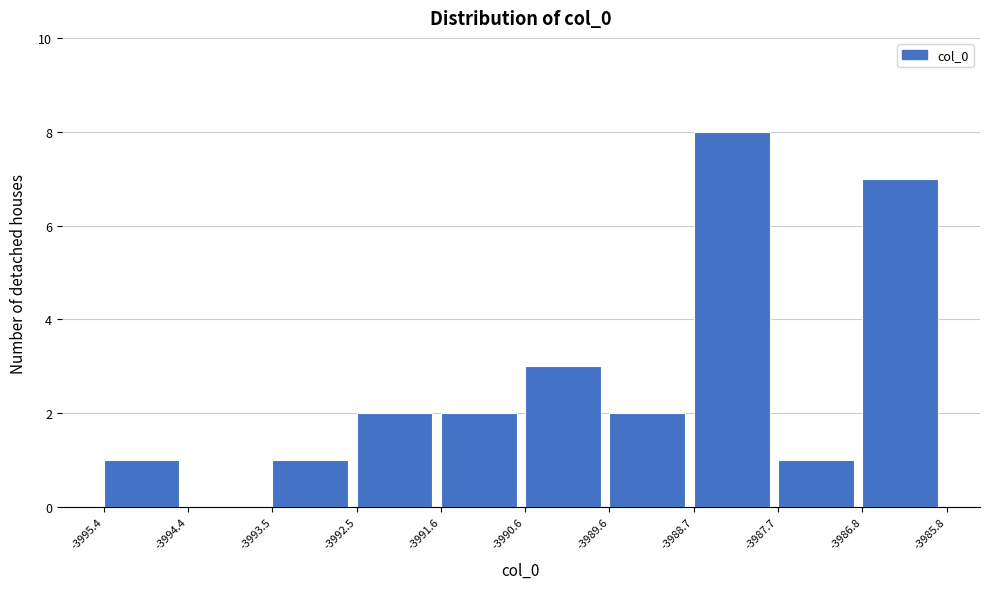

Reading left to right, transcribe this chart: for each bar, give the range it covers on the x-axis and its height. The values are not printed on the chart, so give them approximately, as read against the axis.

-3995.4 to -3994.4: 1
-3994.4 to -3993.5: 0
-3993.5 to -3992.5: 1
-3992.5 to -3991.6: 2
-3991.6 to -3990.6: 2
-3990.6 to -3989.6: 3
-3989.6 to -3988.7: 2
-3988.7 to -3987.7: 8
-3987.7 to -3986.8: 1
-3986.8 to -3985.8: 7